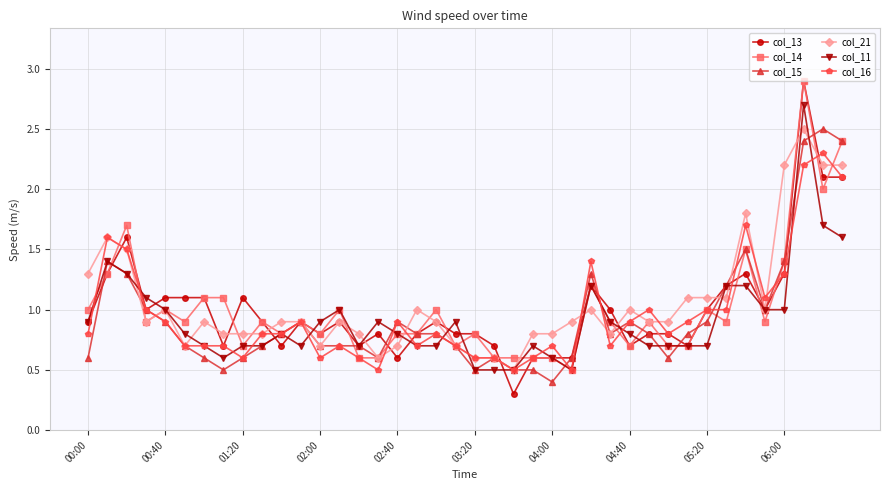

What is the value of the col_15 point at the 3rd from the left?

1.3